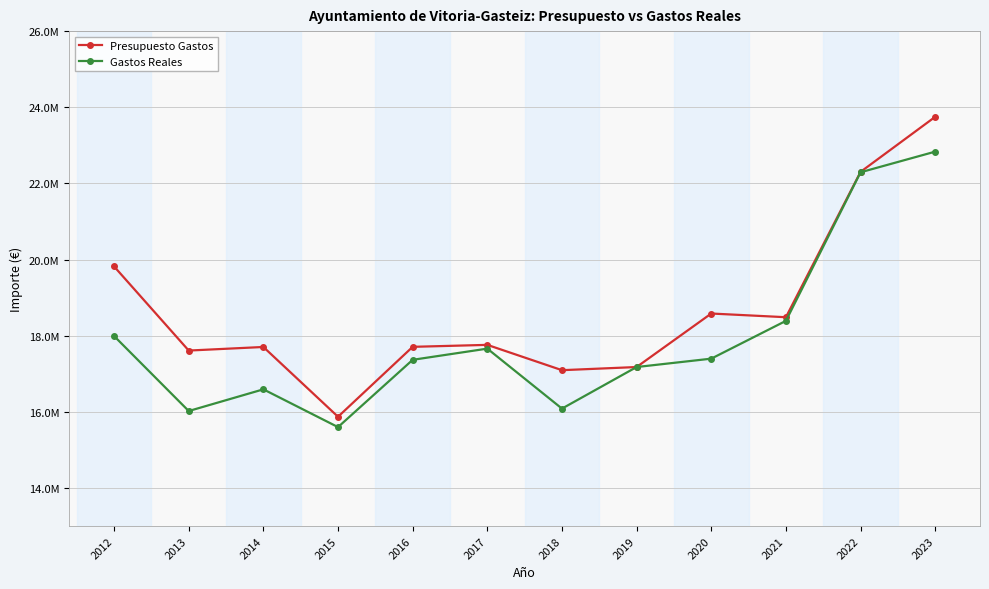

Is this an area chart (filled region under the line)?

No